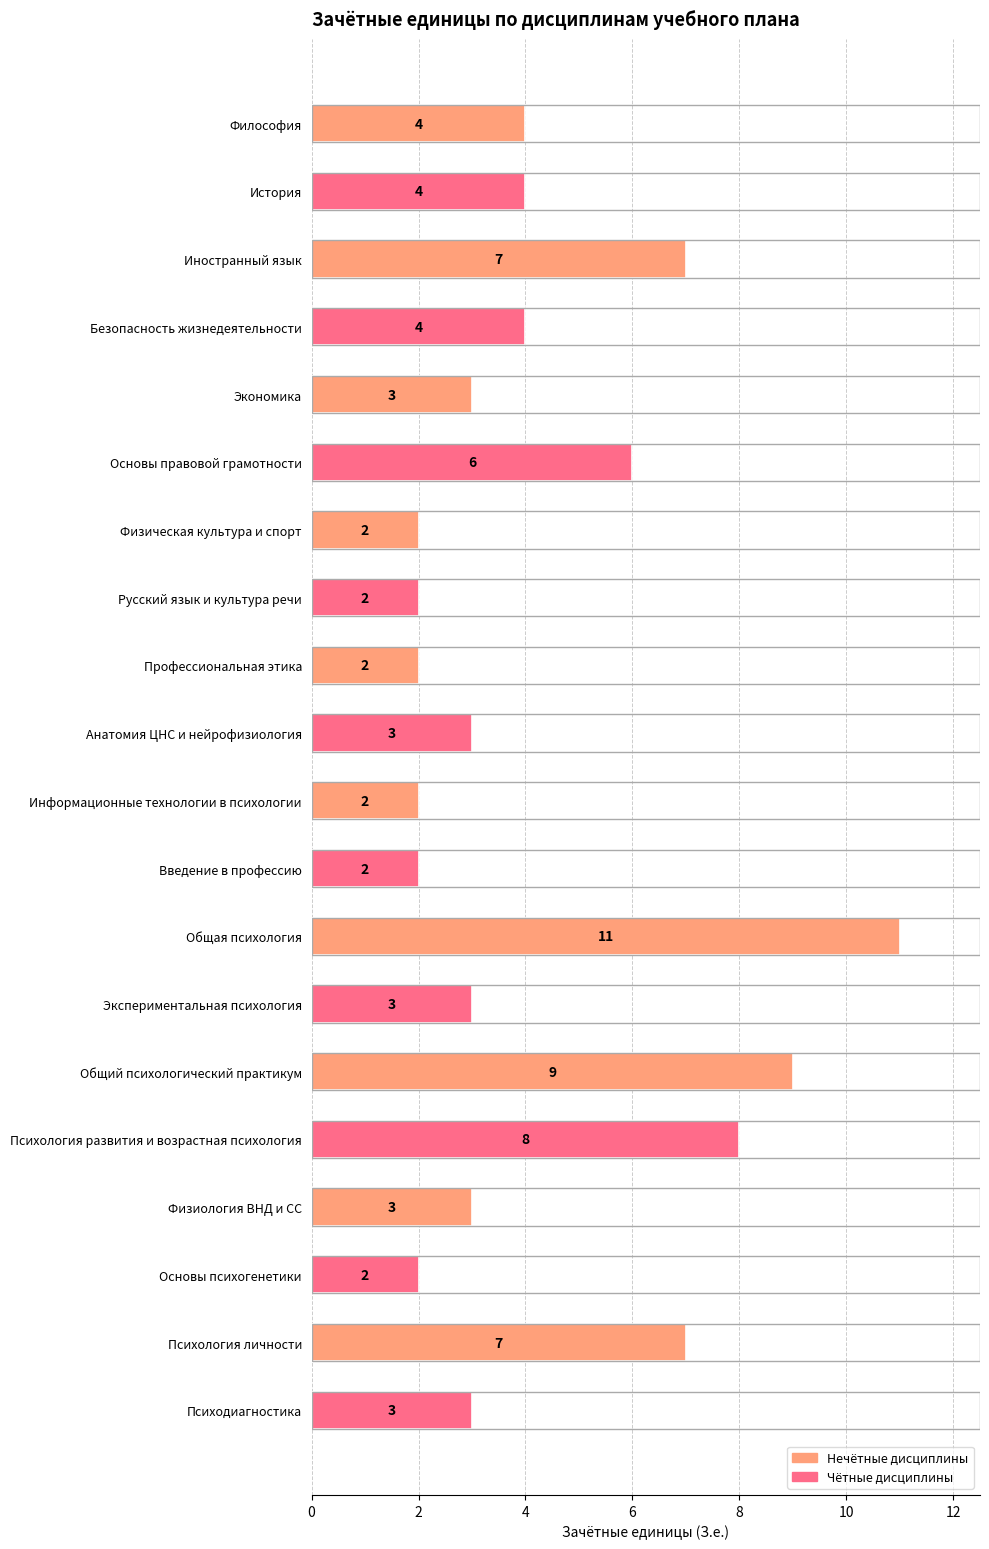

Reading top to bottom, list all the values displayed in this chart.

4	4	7	4	3	6	2	2	2	3	2	2	11	3	9	8	3	2	7	3